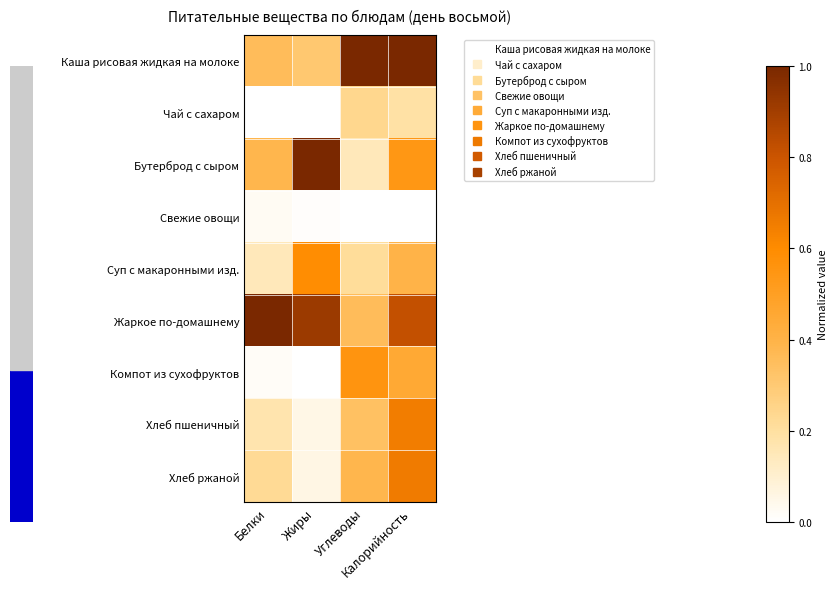

Between Белки and Жиры, which is larger?

Белки